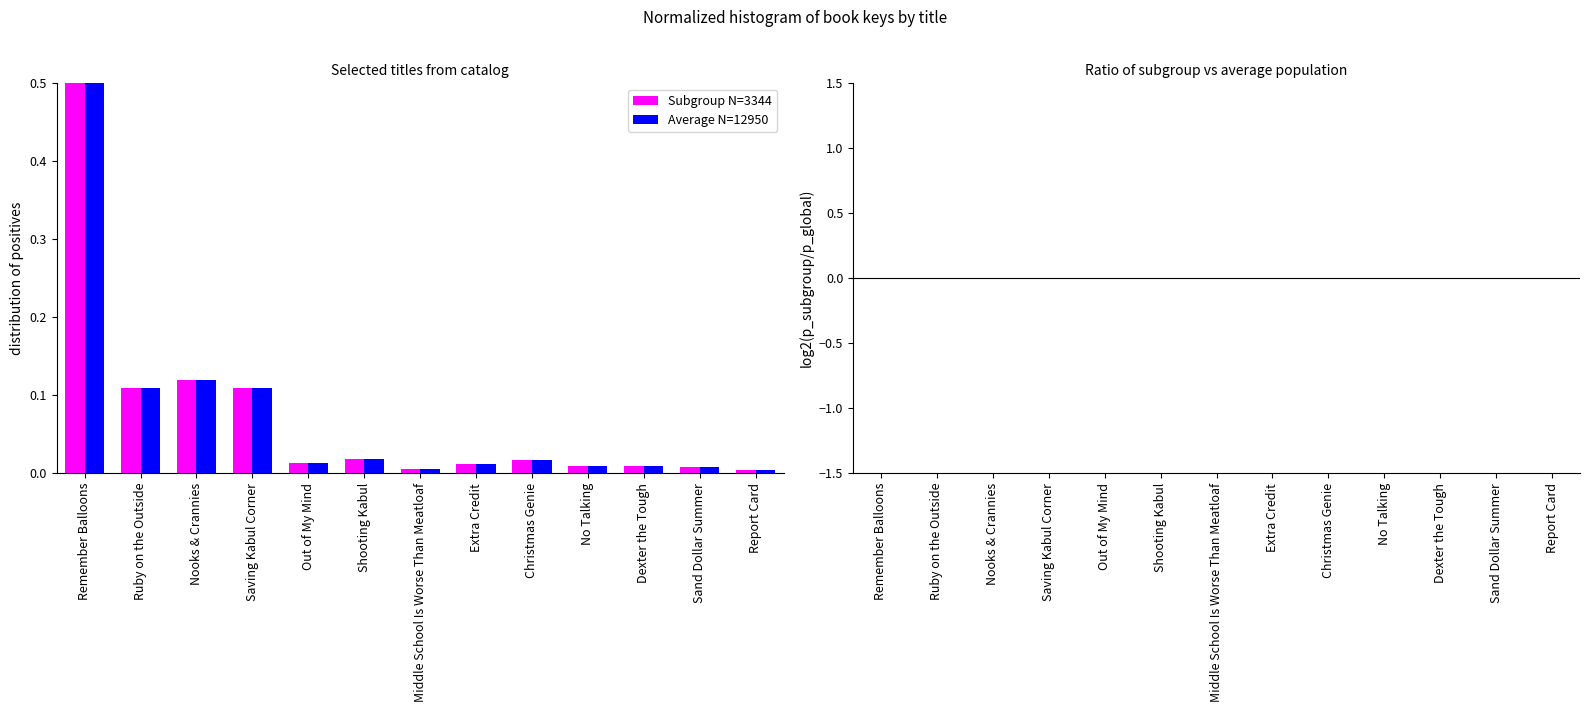

List the series in order of their peak value, lowest first.

Subgroup N=3344, Average N=12950